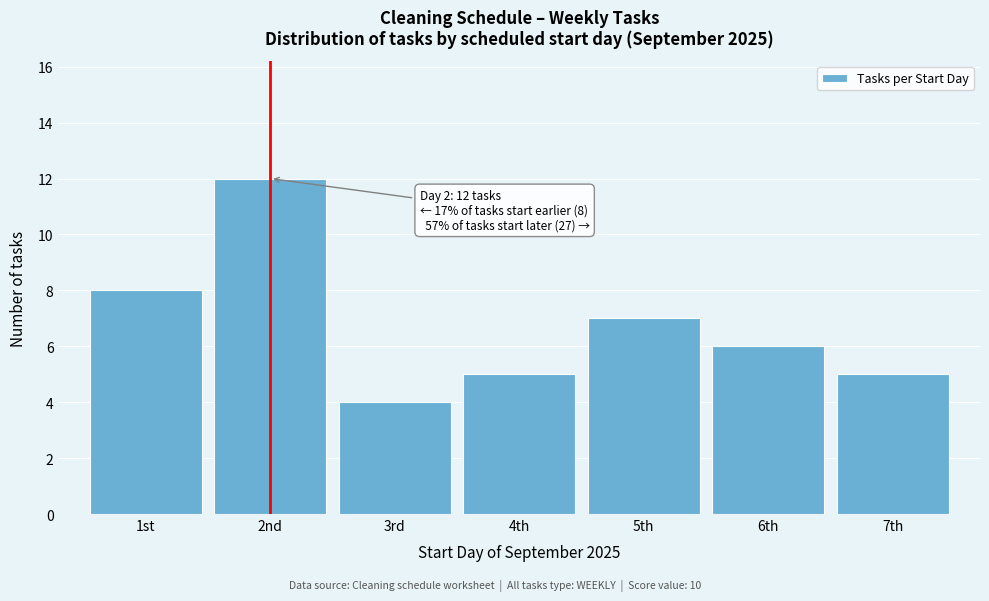

Reading right to left, transcribe all the data shown in this chart.

7th=5	6th=6	5th=7	4th=5	3rd=4	2nd=12	1st=8